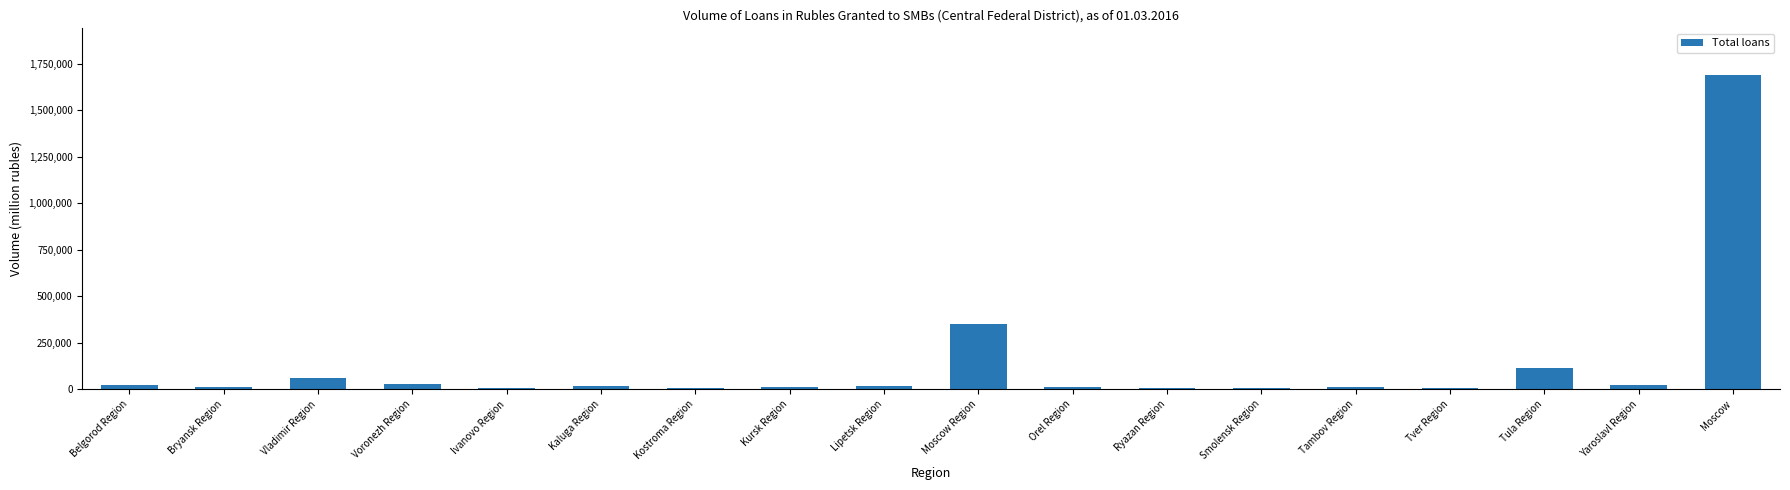

What is the greatest value displayed?

1686926